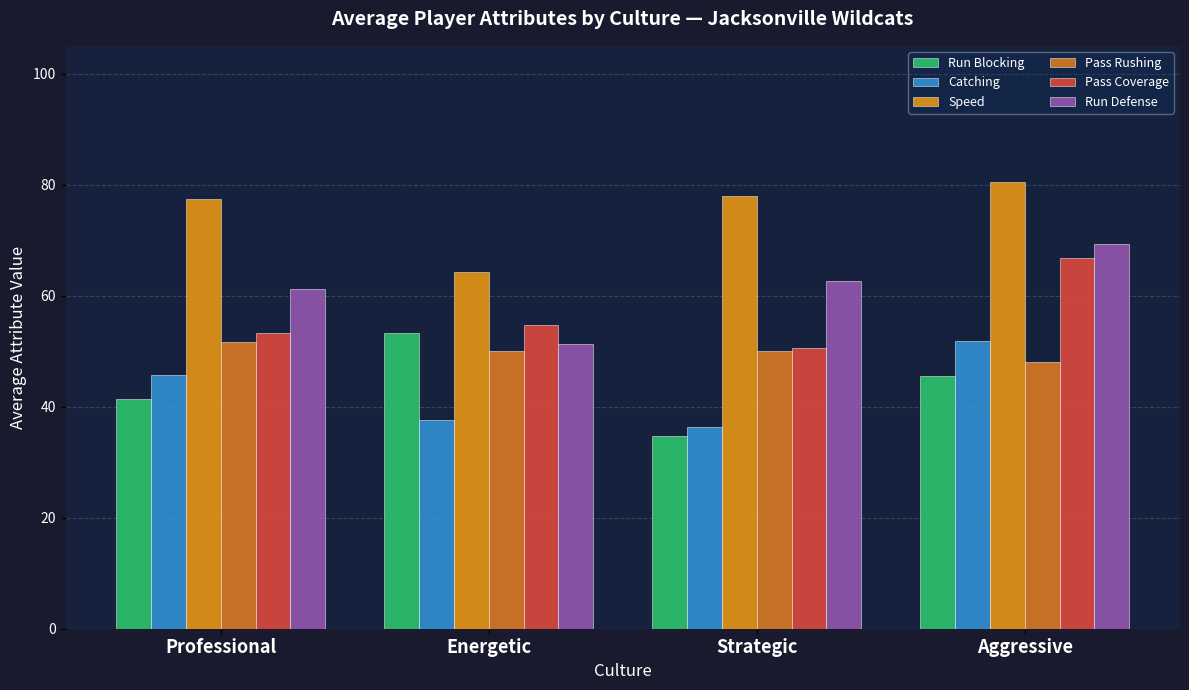

How many groups of bars are there?

4